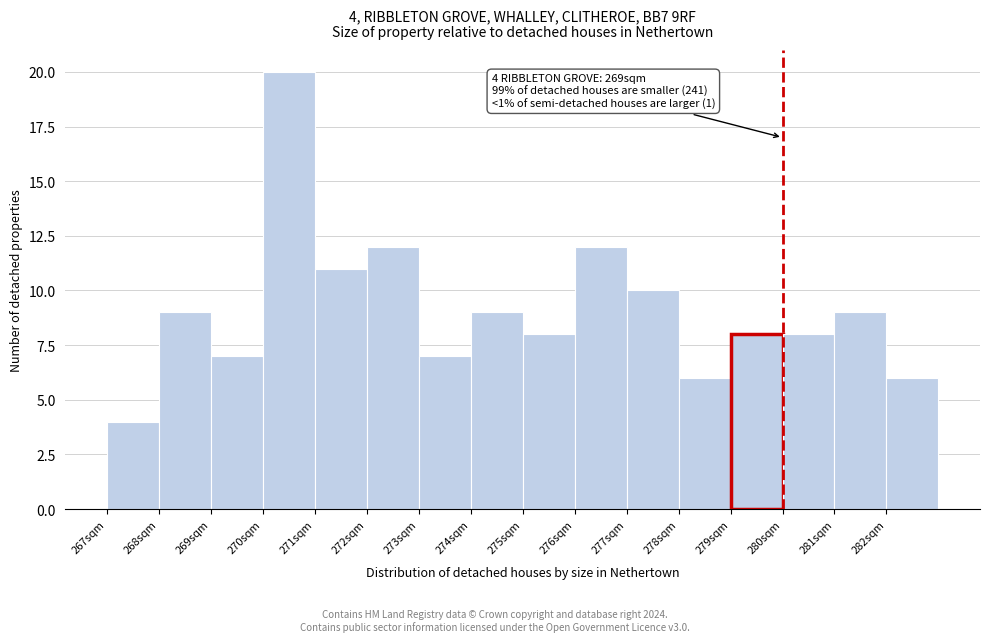

Reading left to right, what are all the values shown in this chart?

267sqm=4	268sqm=9	269sqm=7	270sqm=20	271sqm=11	272sqm=12	273sqm=7	274sqm=9	275sqm=8	276sqm=12	277sqm=10	278sqm=6	279sqm=8	280sqm=8	281sqm=9	282sqm=6